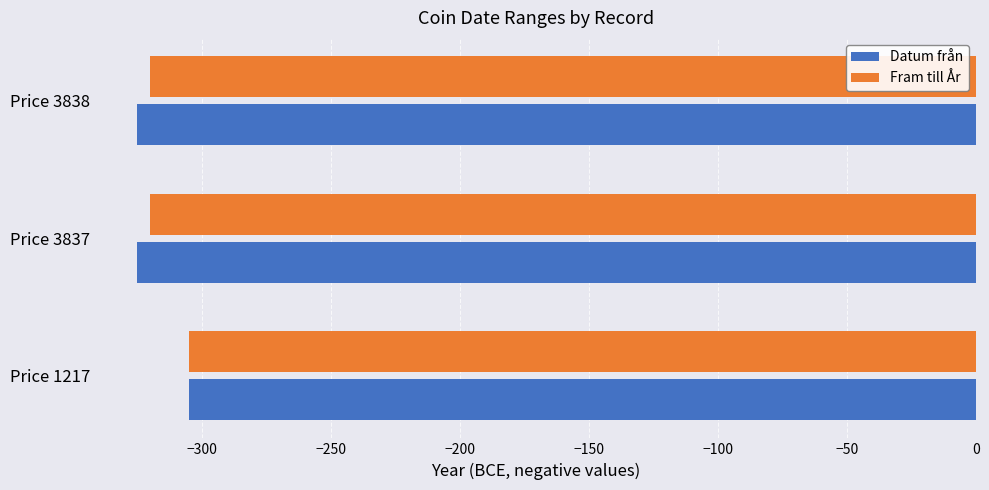

What is the sum of the Datum från values at Price 1217 and Price 3838?

-630